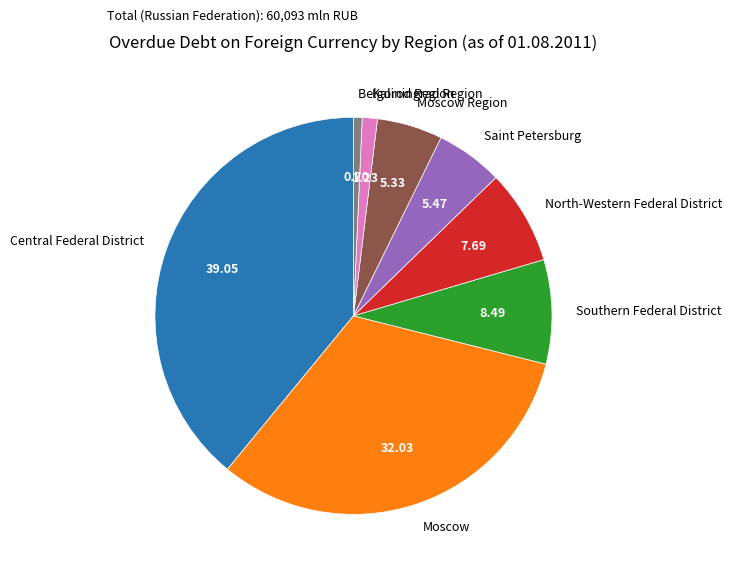

Does Saint Petersburg account for over 50% of the chart?

No